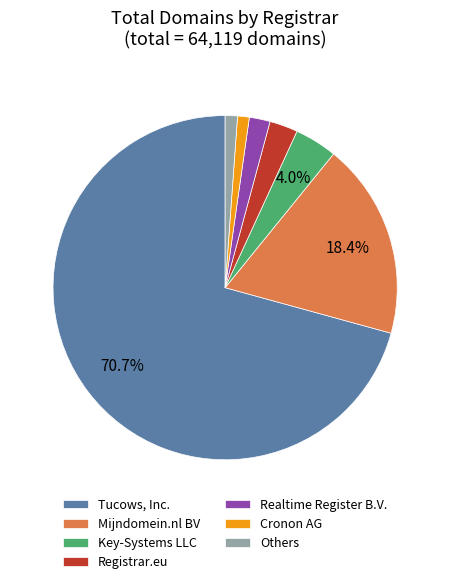

To the nearest percent, what portion does Tucows, Inc. represent?

71%